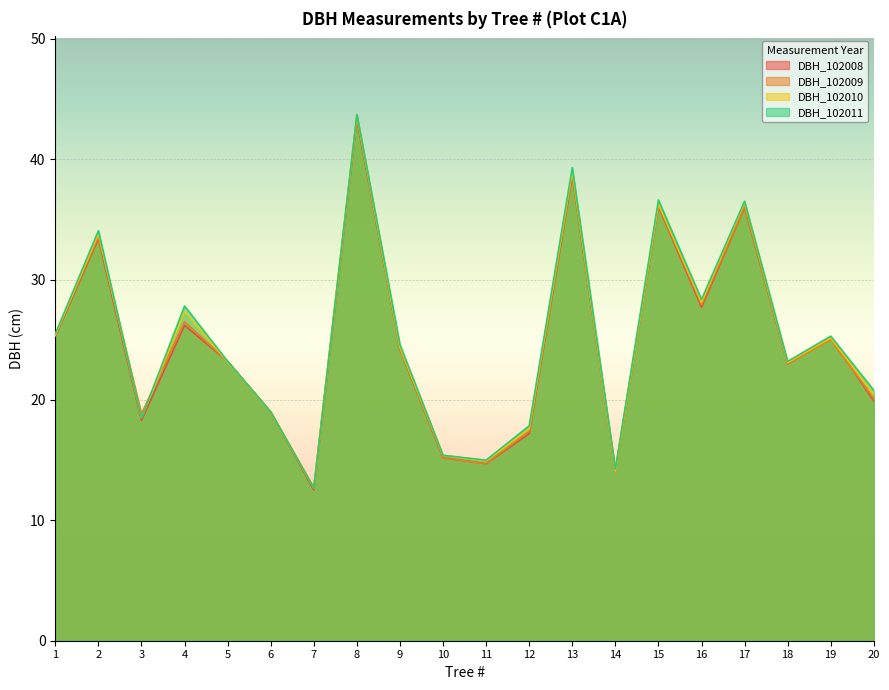

What is the difference between the DBH_102009 values at 5 and 16?

4.7